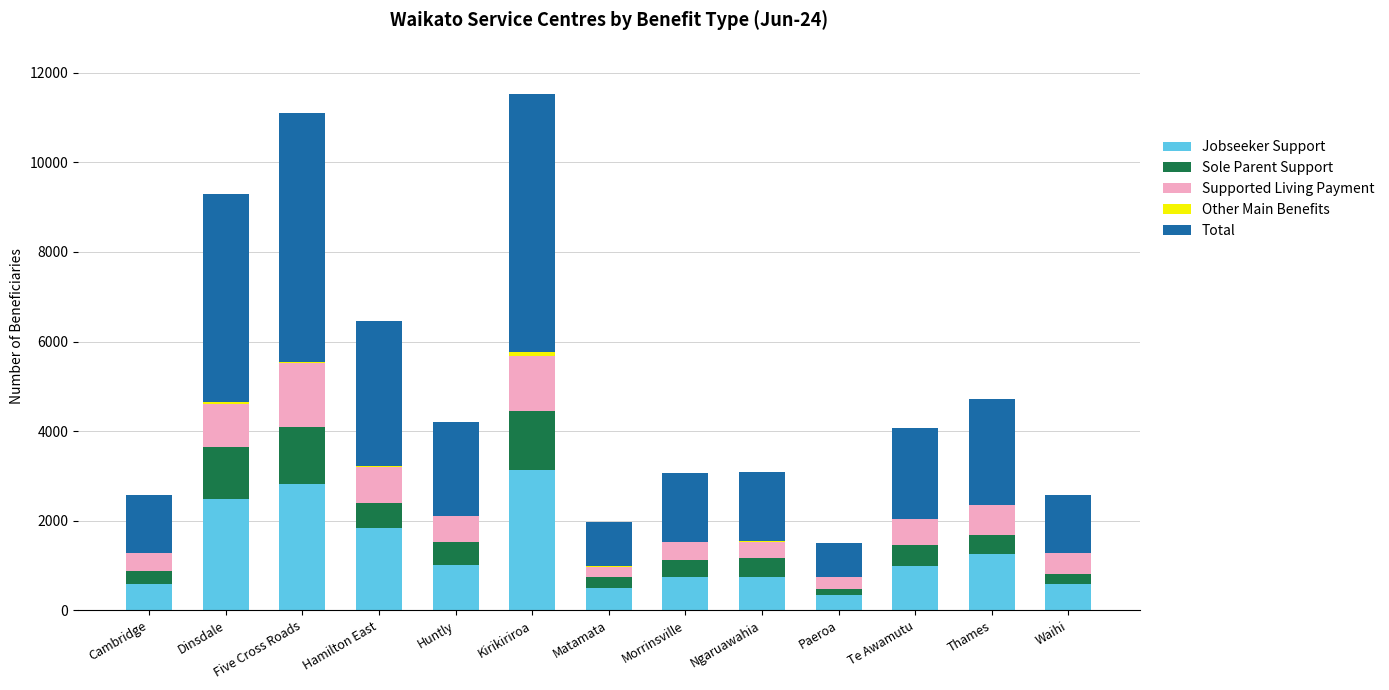

Is it true that Jobseeker Support equals 2996 at Hamilton East?

False